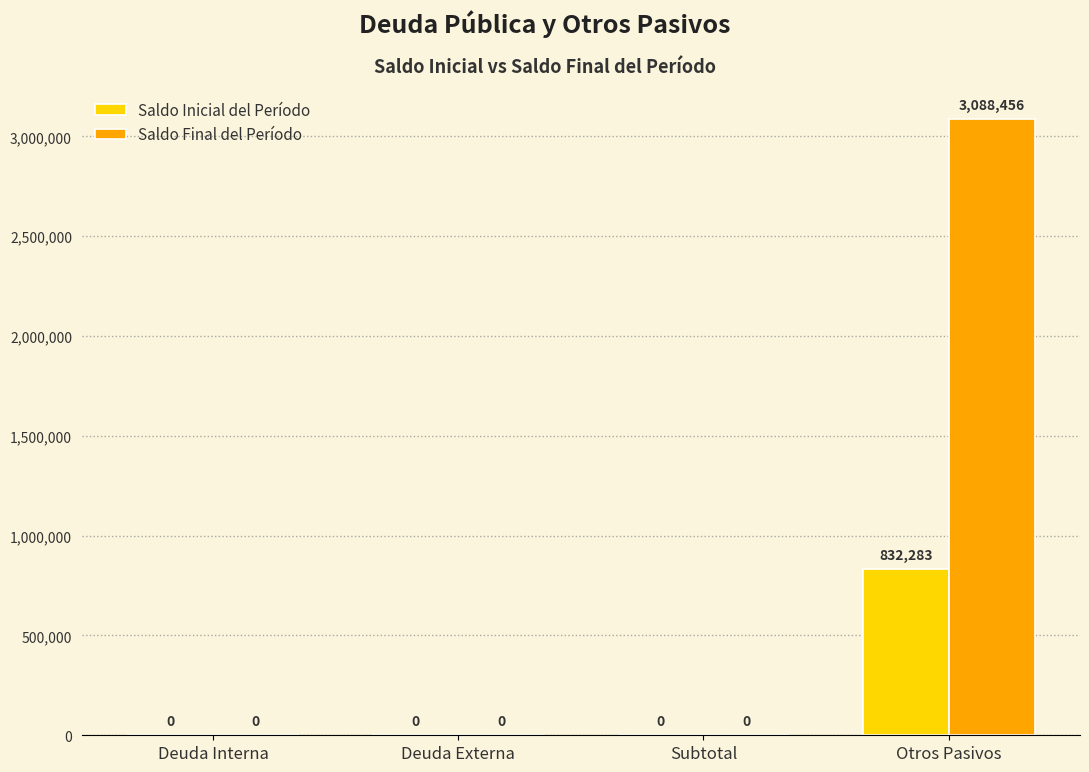

Is it true that Saldo Inicial del Período equals 1193102.6 at Otros Pasivos?

False